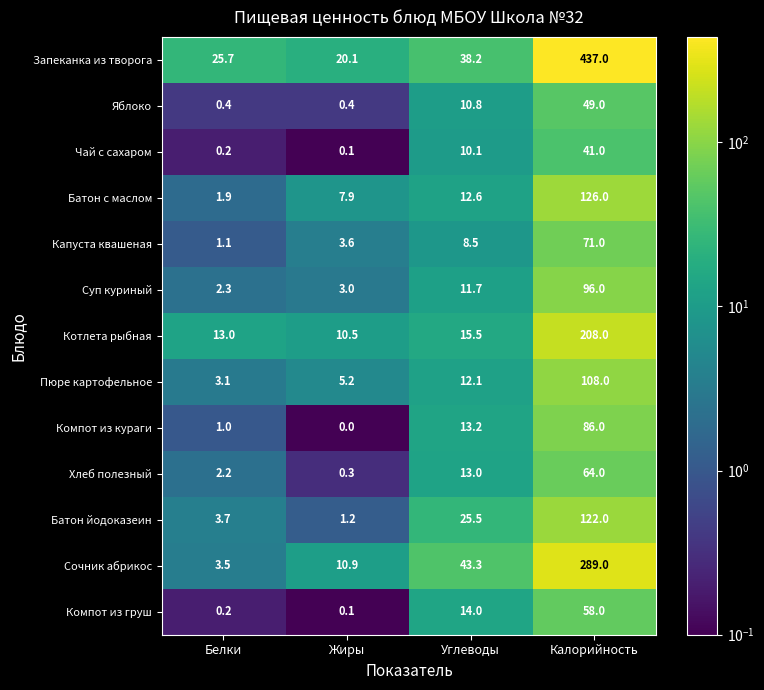

What is the difference between the Яблоко values at Белки and Калорийность?

48.6